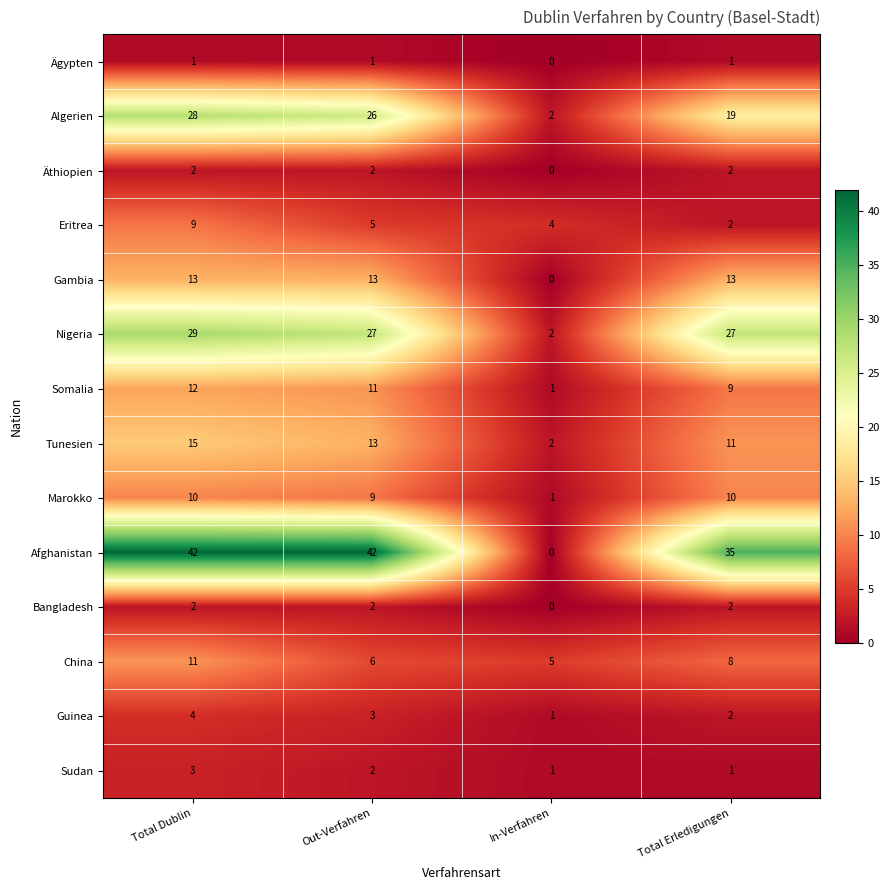

Read the Somalia value at Out-Verfahren.

11